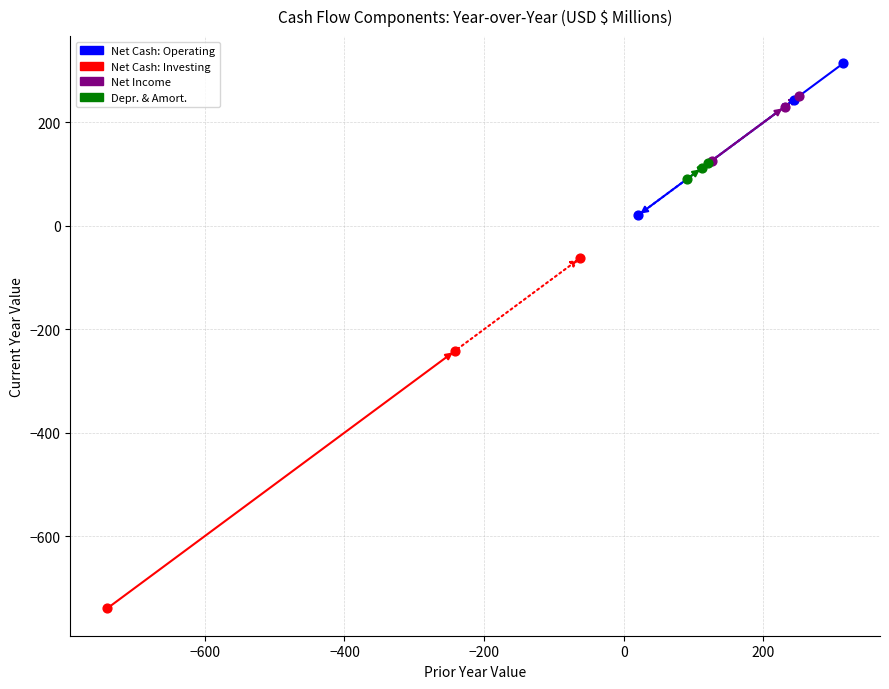

Which series contains the lowest Y value?

Net Cash: Investing